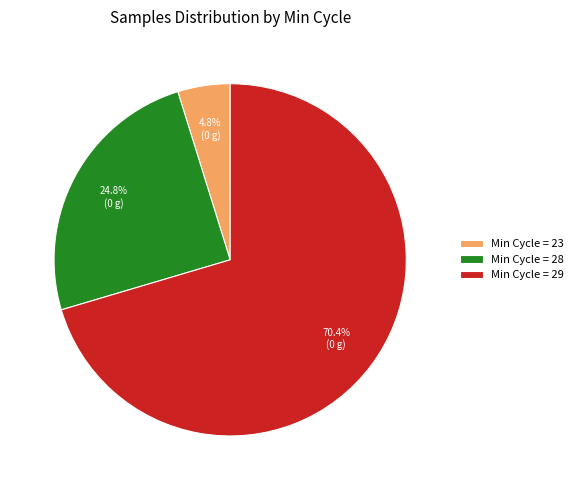

To the nearest percent, what is the average slice percentage?

33%